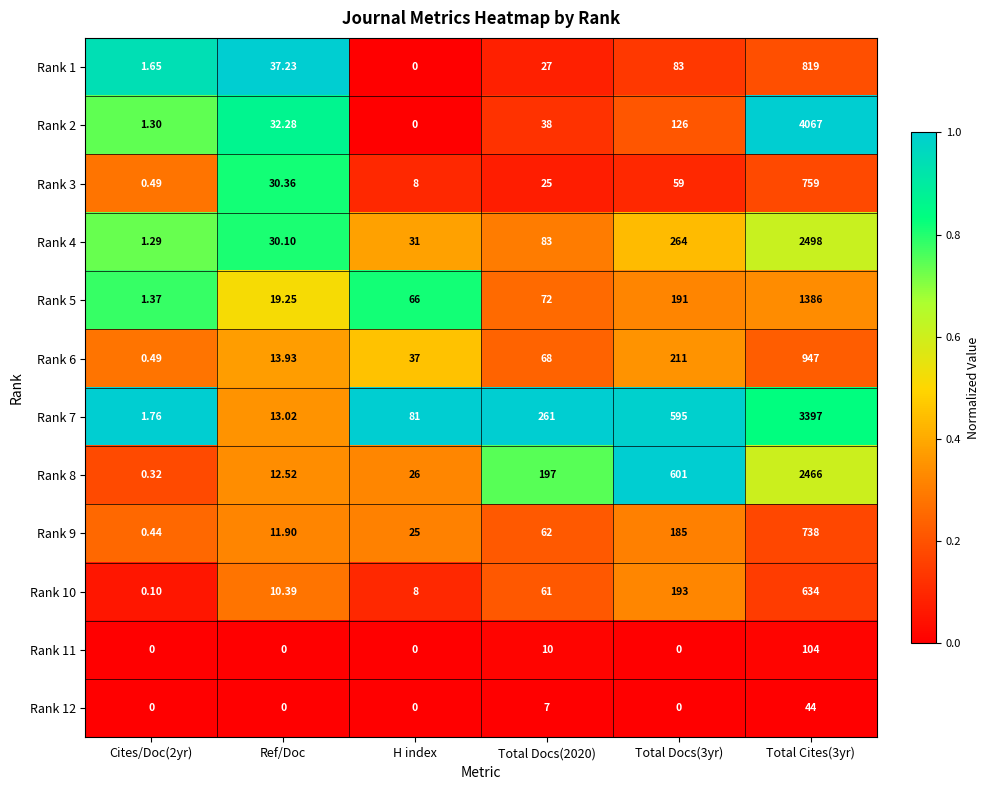

What is the difference between the highest and lowest values at Total Docs(2020)?

254.0